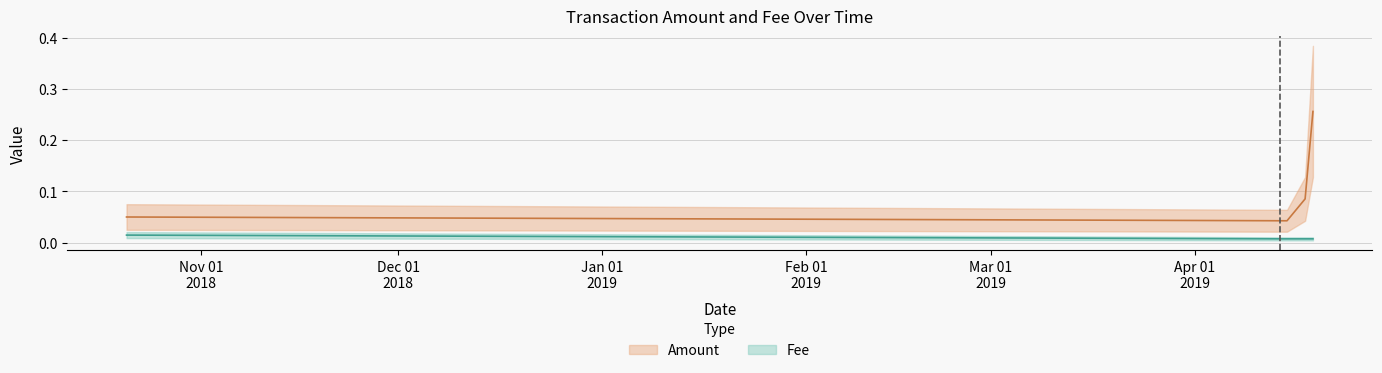

Which series has the largest range (max minus min)?

Amount